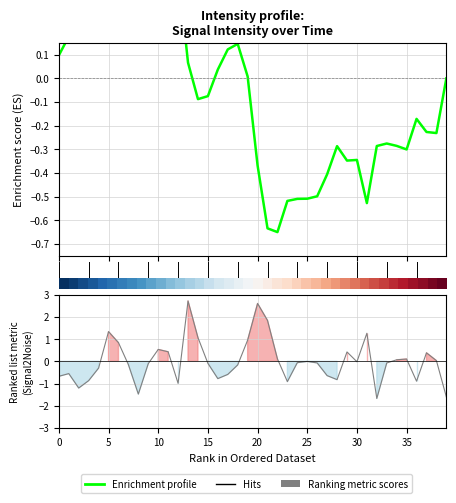

List the series in order of their overall mean, lowest first.

Enrichment profile, Ranking metric scores